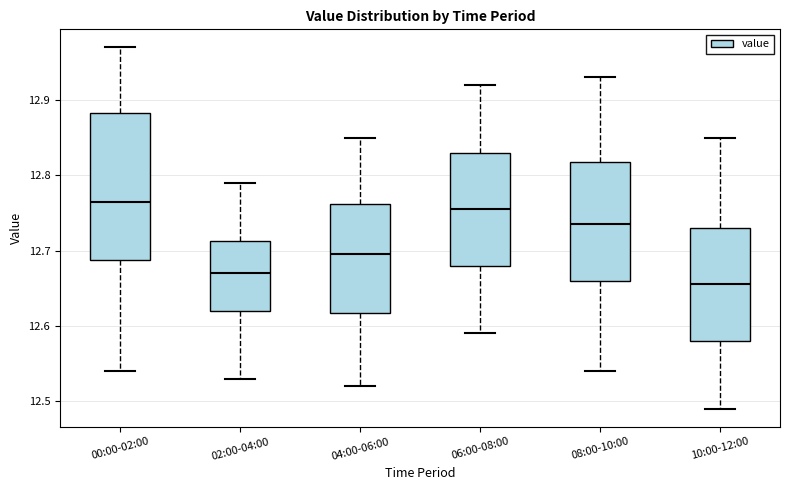

Which box is the tallest, from its lower edge to its upper edge?

00:00-02:00